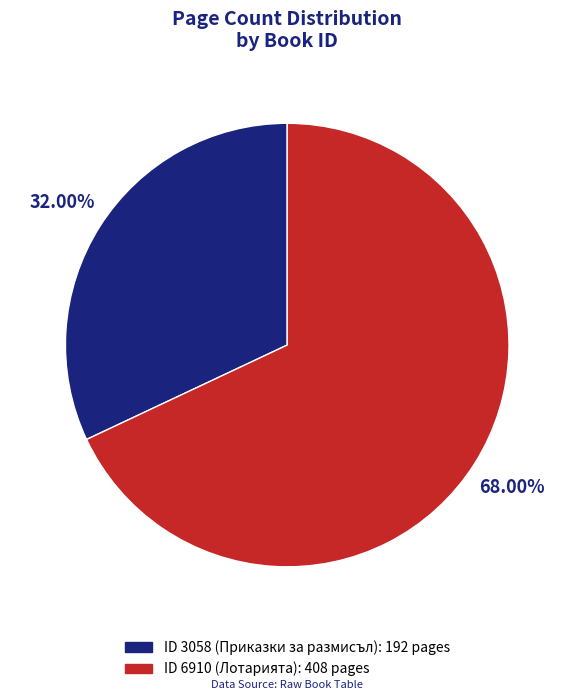

Does any single category account for the majority?

Yes